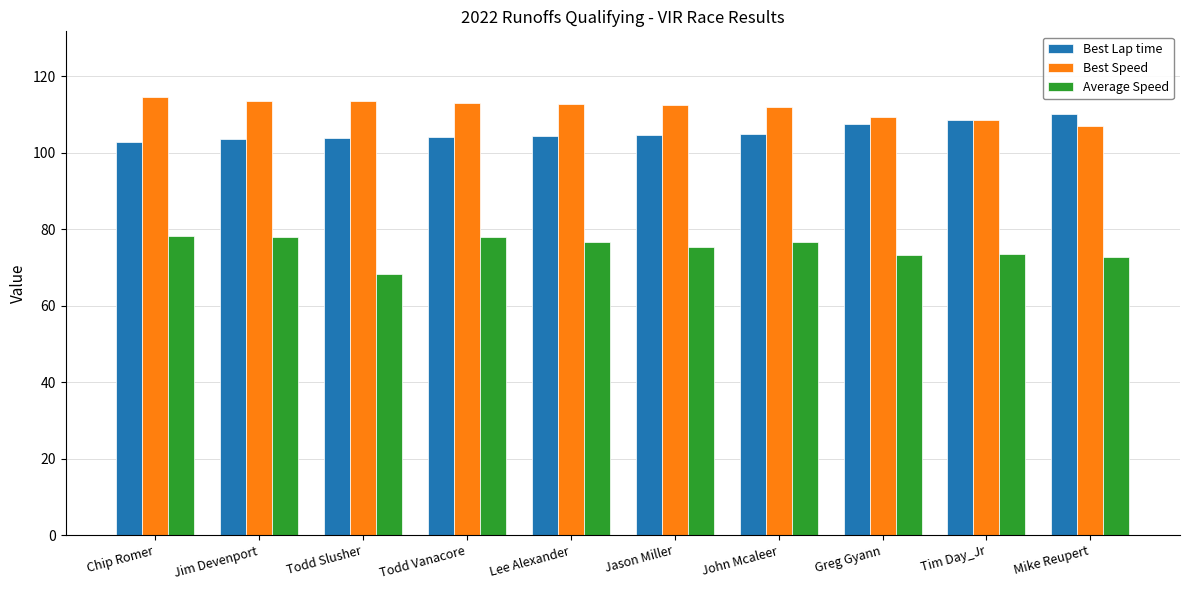

What position from the left is Todd Vanacore?

4